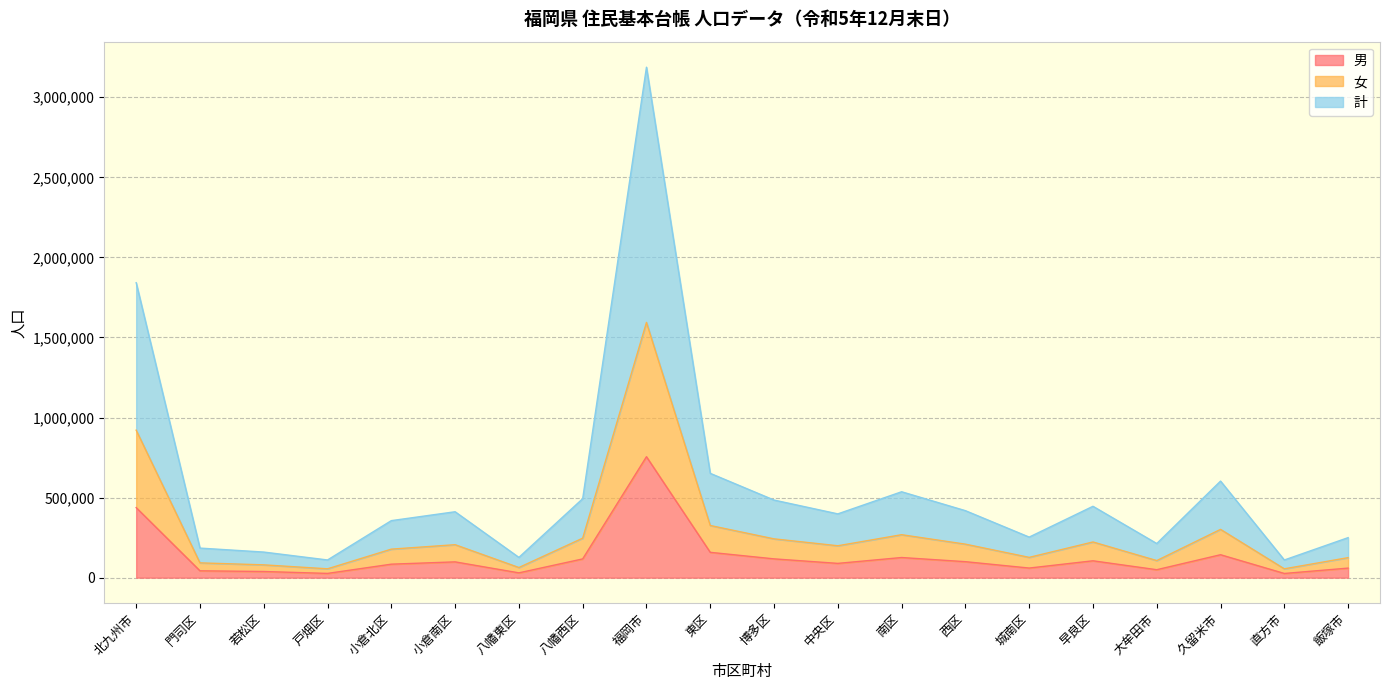

Rank the series by their maximum value, from highest to lowest.

計, 女, 男